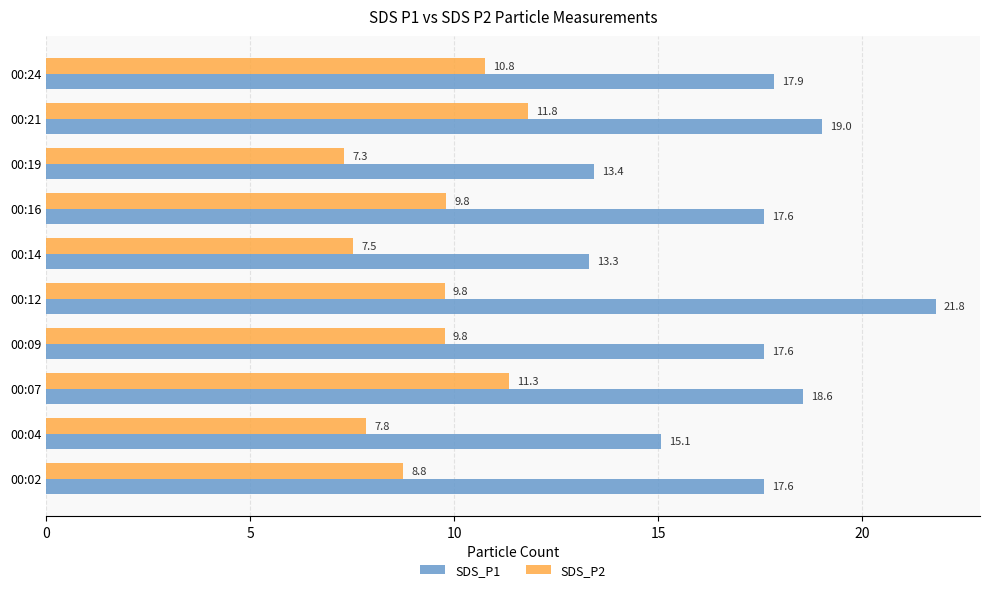

At how many categories does at least one series exceed 17?

7